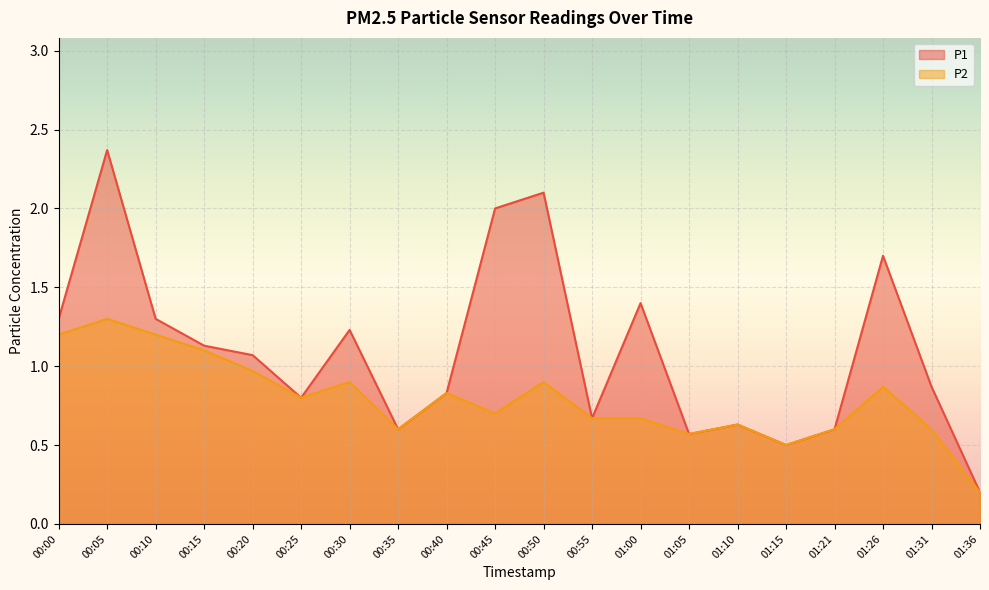

Reading left to right, what are all the values shown in this chart?

P1: 00:00=1.3	00:05=2.4	00:10=1.3	00:15=1.1	00:20=1.1	00:25=0.8	00:30=1.2	00:35=0.6	00:40=0.8	00:45=2.0	00:50=2.1	00:55=0.7	01:00=1.4	01:05=0.6	01:10=0.6	01:15=0.5	01:21=0.6	01:26=1.7	01:31=0.9	01:36=0.2
P2: 00:00=1.2	00:05=1.3	00:10=1.2	00:15=1.1	00:20=1.0	00:25=0.8	00:30=0.9	00:35=0.6	00:40=0.8	00:45=0.7	00:50=0.9	00:55=0.7	01:00=0.7	01:05=0.6	01:10=0.6	01:15=0.5	01:21=0.6	01:26=0.9	01:31=0.6	01:36=0.2